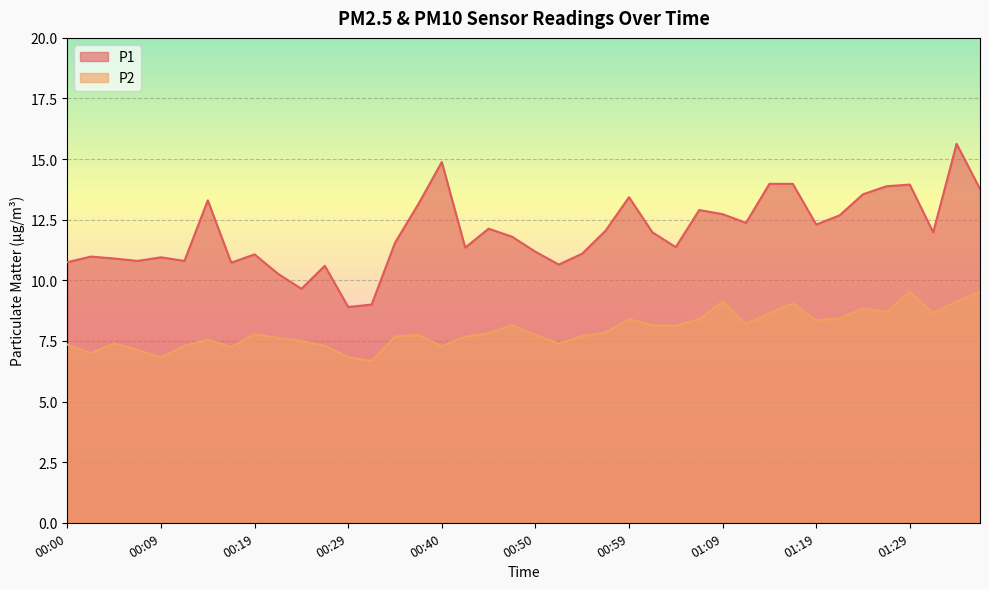

Which category has the highest value across all series?

01:33